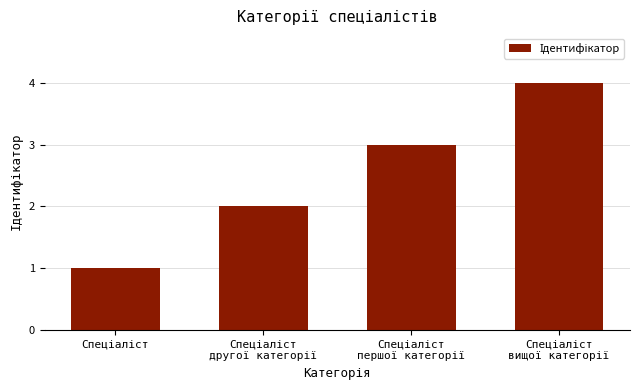

What is the sum of all values?

10